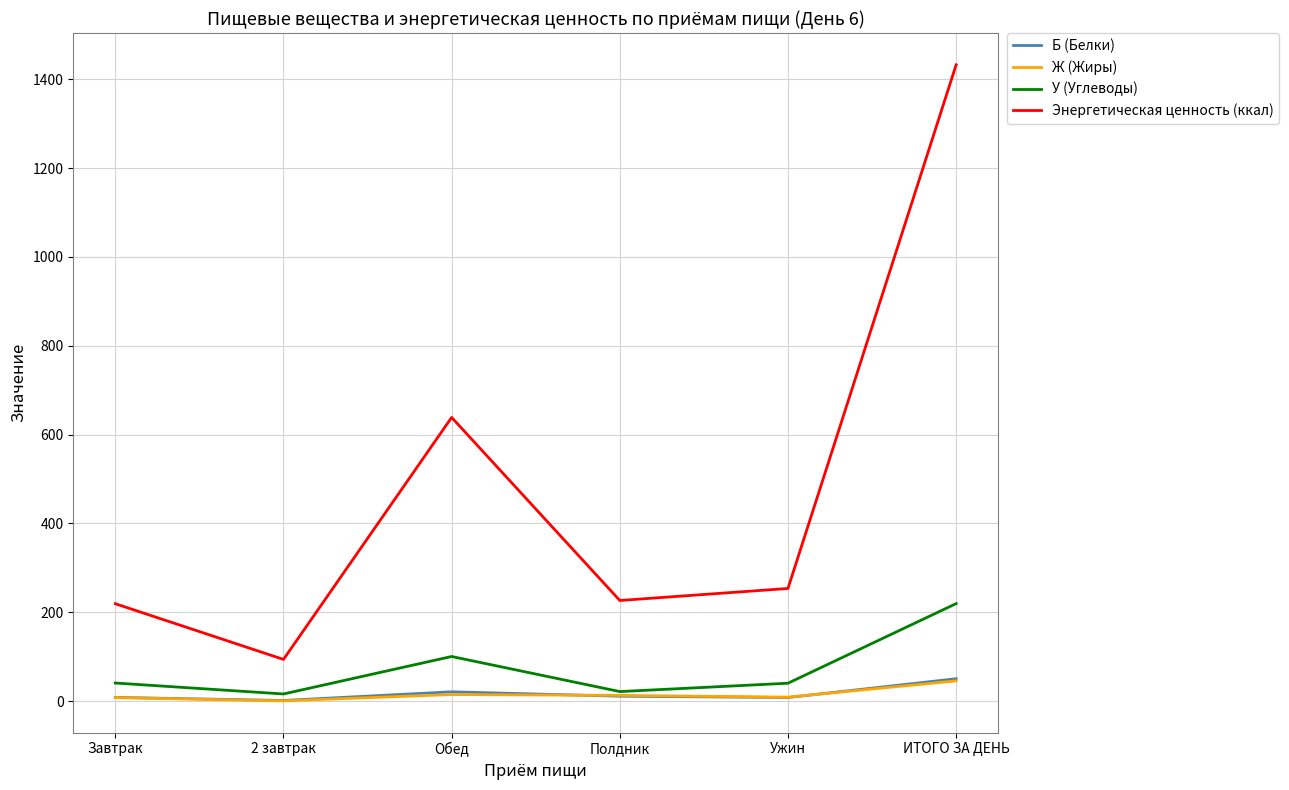

Does the chart have visible grid lines?

Yes